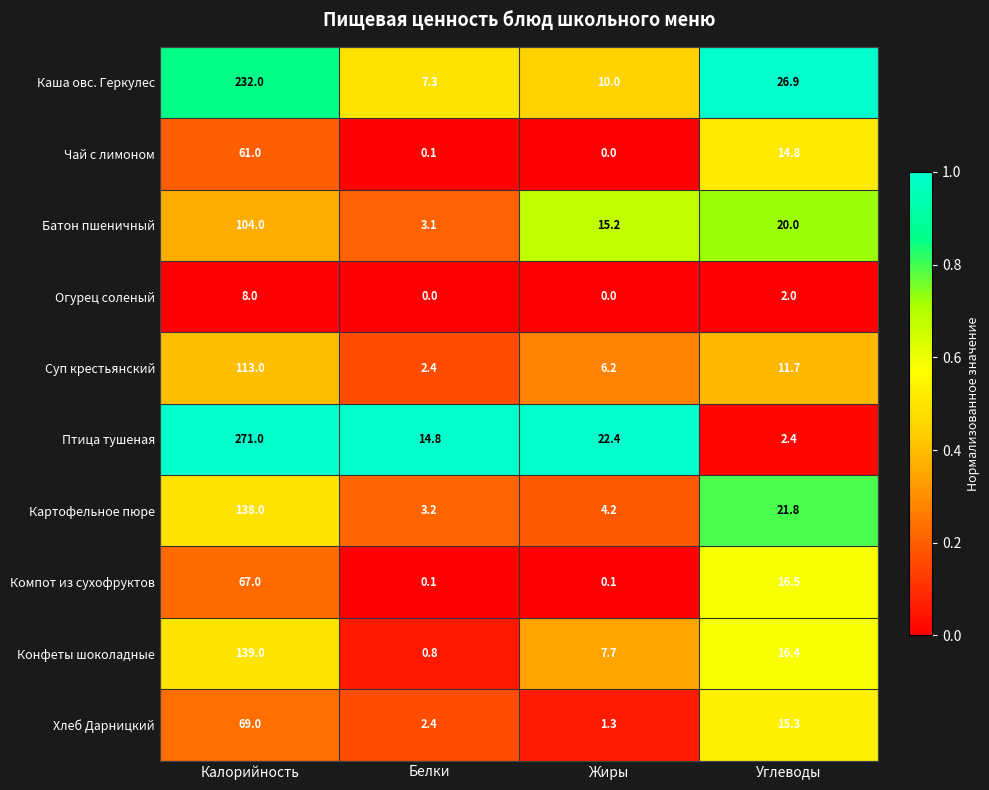

True or false: Птица тушеная has a value of 3.7 at Углеводы.

False